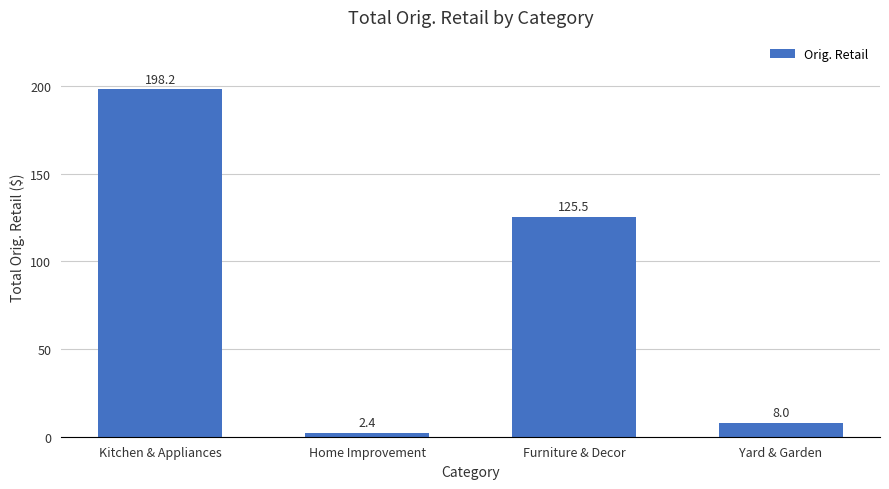

How many data points are less than 125?

2